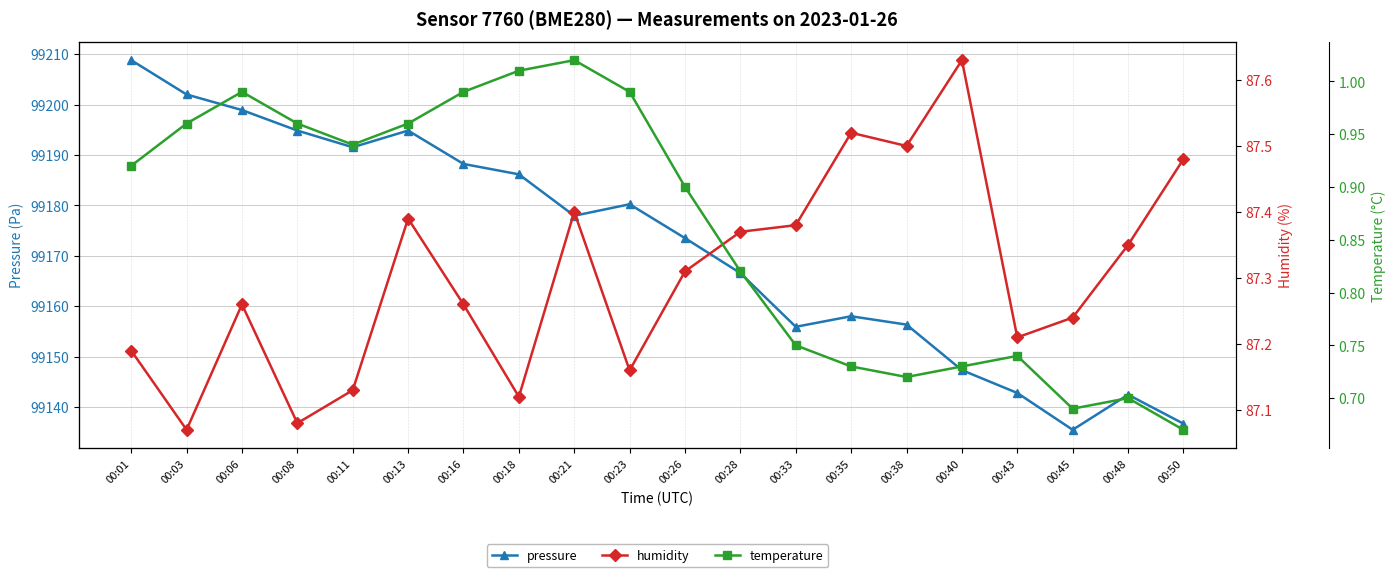

Which series has the largest total across all categories?

pressure